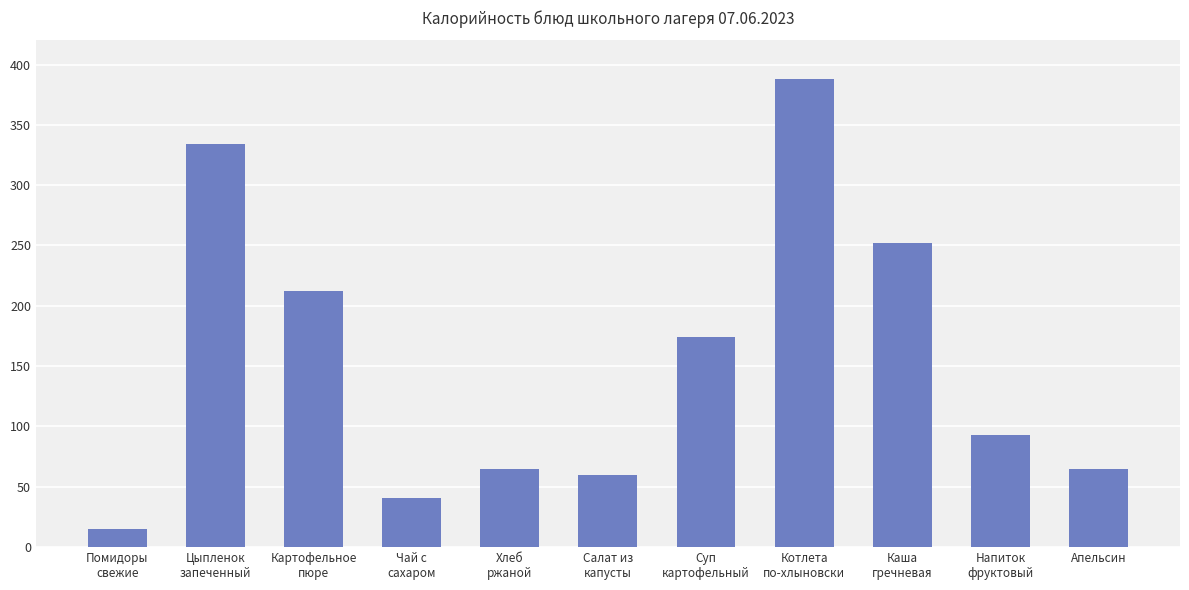

The value at Помидоры
свежие is 15. True or false?

True